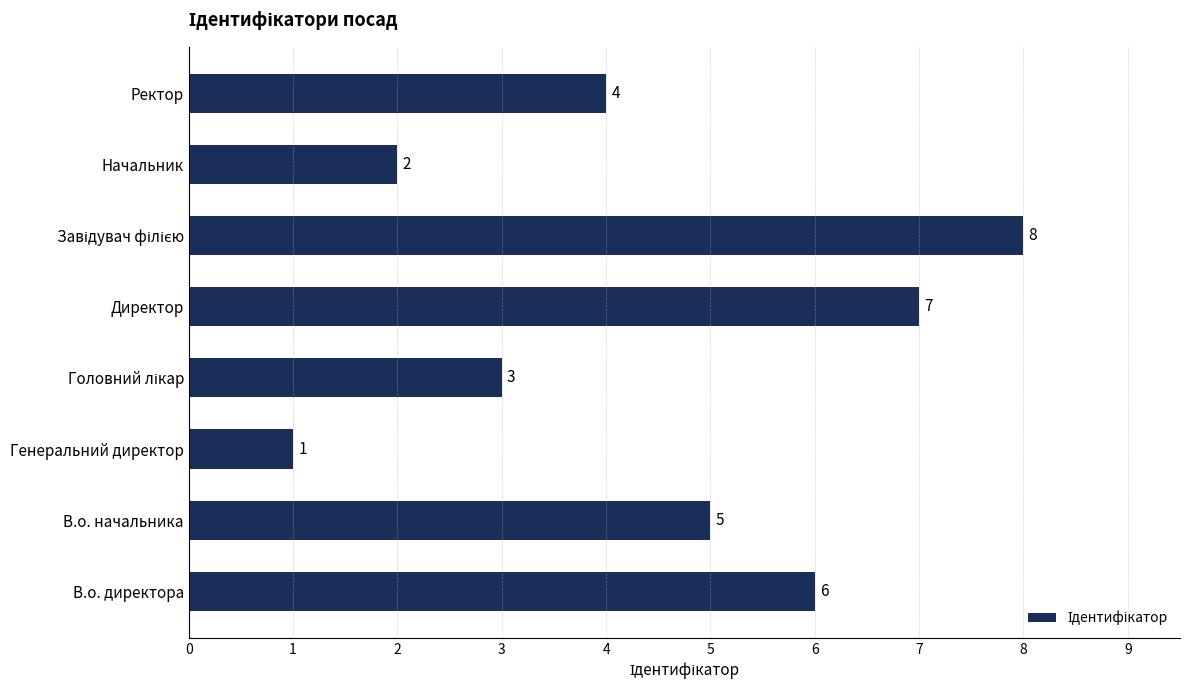

What is the minimum value shown in the chart?

1